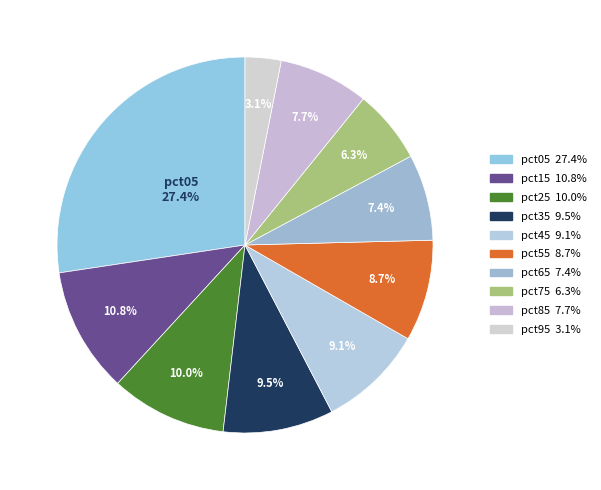

How many segments does this pie chart have?

10